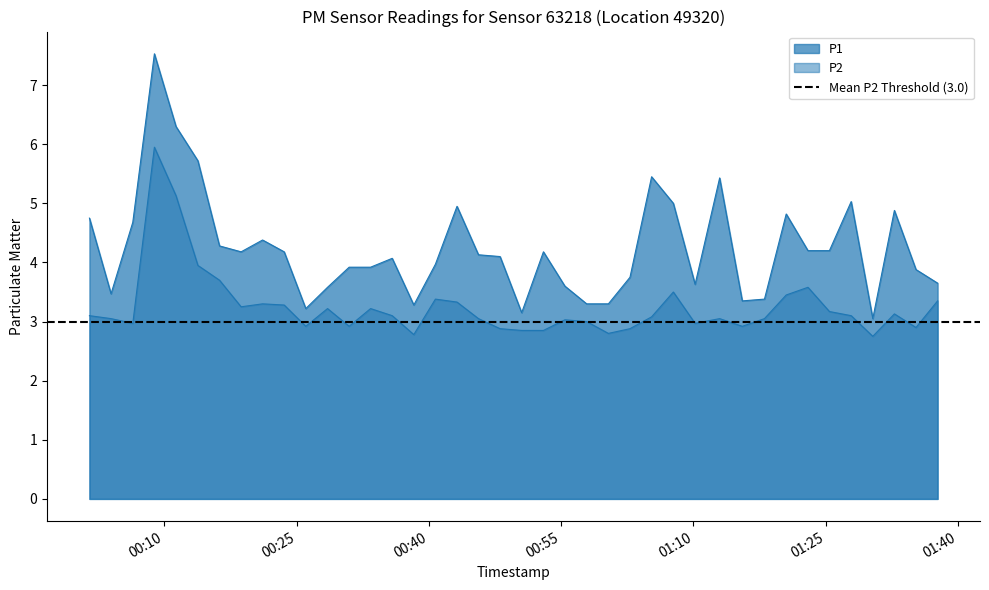

Reading left to right, extract all data points from this chart.

P1: 4.8	3.5	4.7	7.5	6.3	5.7	4.3	4.2	4.4	4.2	3.2	3.6	3.9	3.9	4.1	3.3	4.0	5.0	4.1	4.1	3.1	4.2	3.6	3.3	3.3	3.8	5.5	5.0	3.6	5.4	3.4	3.4	4.8	4.2	4.2	5.0	3.0	4.9	3.9	3.6
P2: 3.1	3.0	3.0	6.0	5.1	4.0	3.7	3.2	3.3	3.3	2.9	3.2	2.9	3.2	3.1	2.8	3.4	3.3	3.0	2.9	2.9	2.9	3.0	3.0	2.8	2.9	3.1	3.5	3.0	3.0	2.9	3.0	3.5	3.6	3.2	3.1	2.8	3.1	2.9	3.4